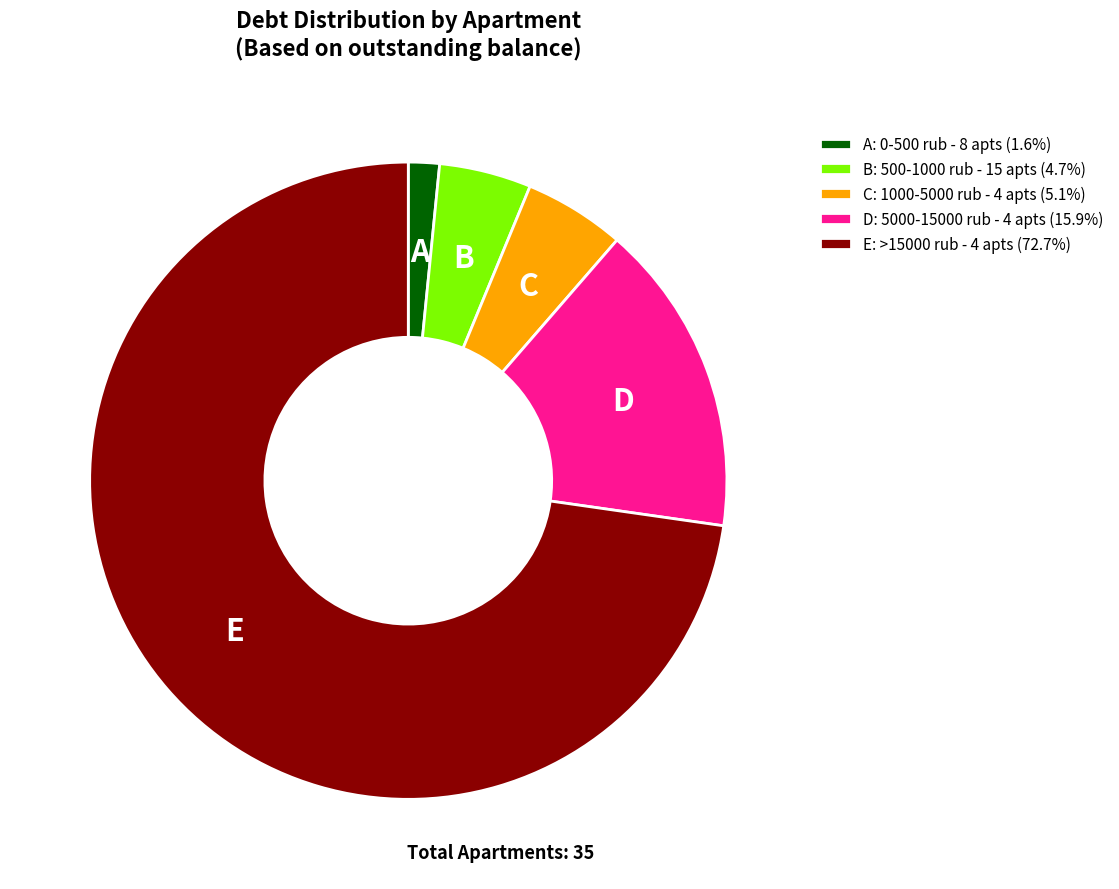

Is there any slice that represents more than half of the pie?

Yes